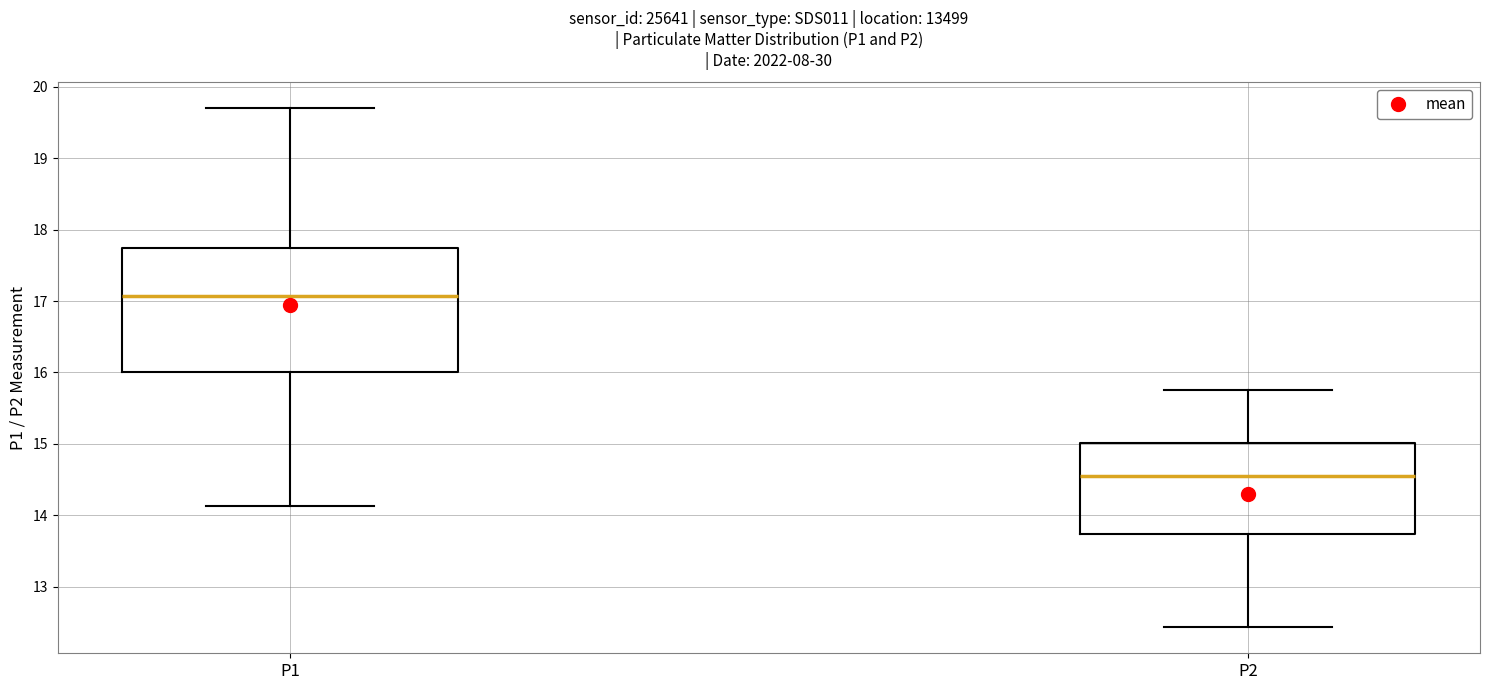

Which box has the highest median line?

P1